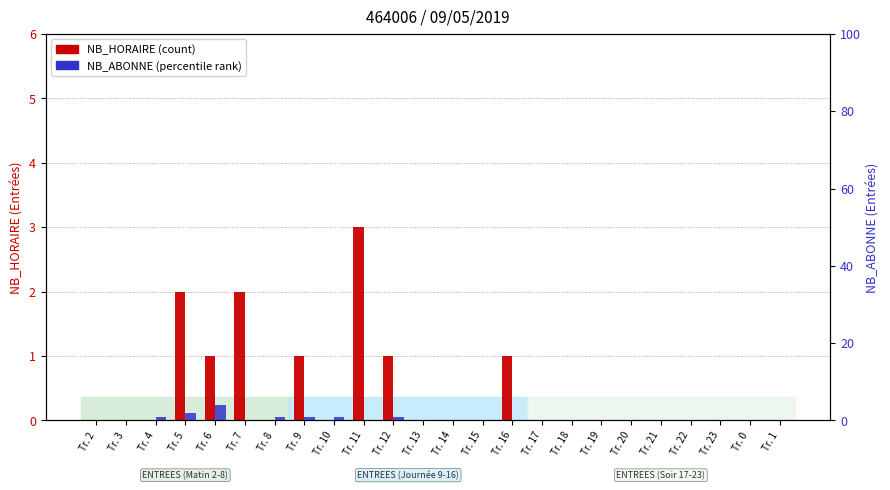

At which label is NB_ABONNE (percentile rank) closest to 2?

Tr. 5